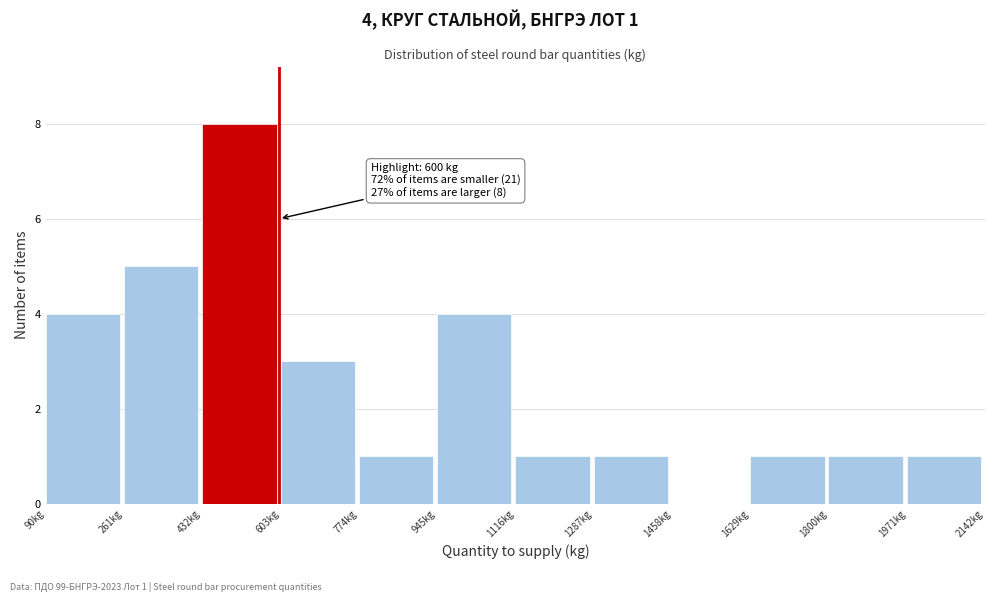

Over which range of the x-axis is the bar tallest?

440 to 600